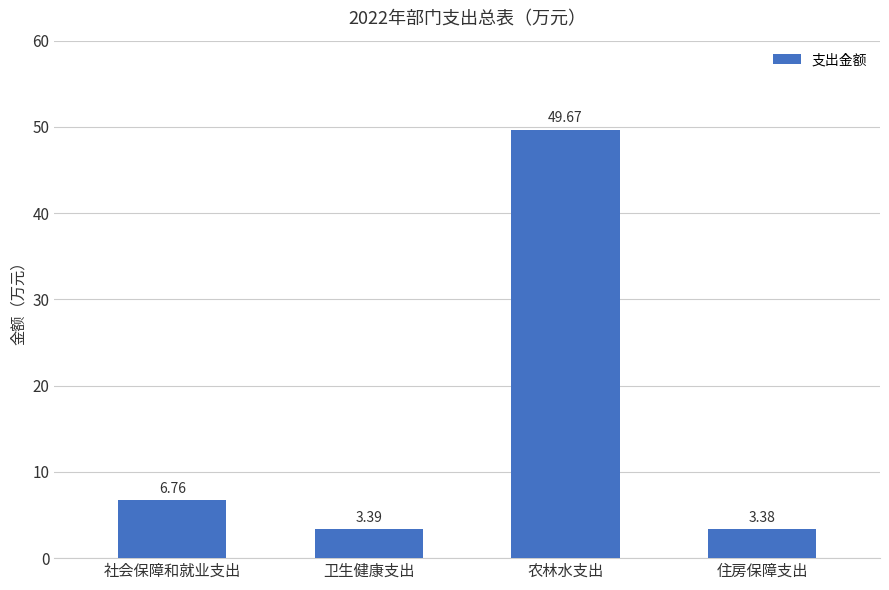

What is the label of the 3rd bar from the left?

农林水支出